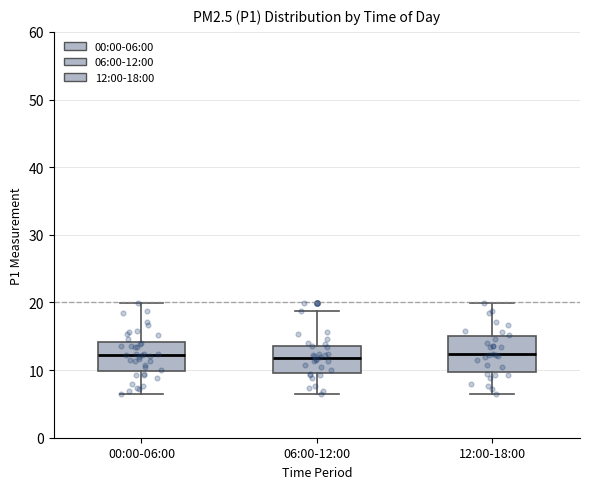

Reading left to right, read every box against the y-axis: the position of its median line, the range the box covers, and the ends of its whiskers. The values are not printed on the chart, so give them approximately, as read against the axis.

00:00-06:00: median 12, box 10 to 14, whiskers 6 to 20
06:00-12:00: median 12, box 10 to 13, whiskers 6 to 19
12:00-18:00: median 12, box 10 to 15, whiskers 6 to 20